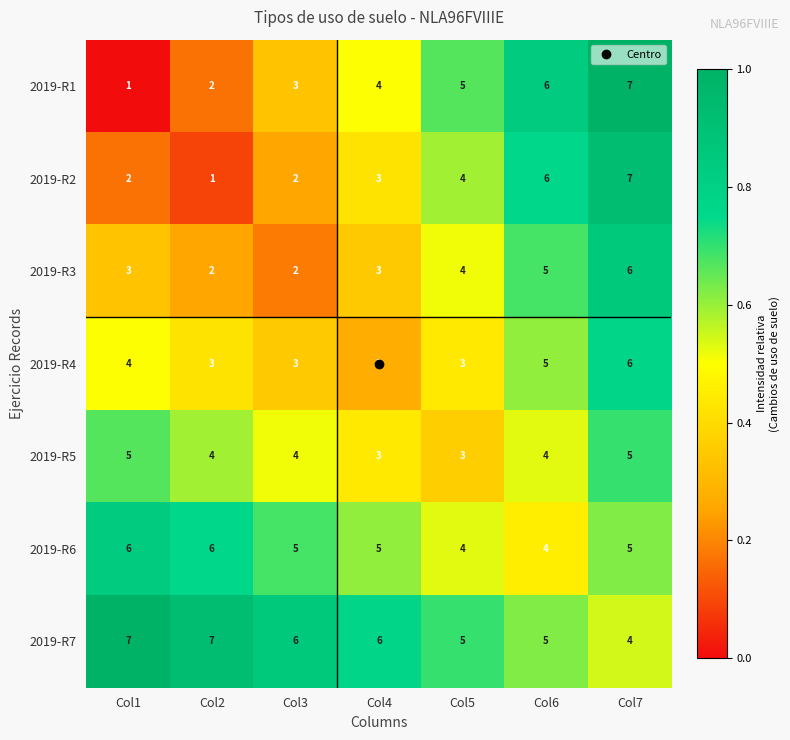

What is the sum of the 2019-R4 values at Col4 and Col6?

7